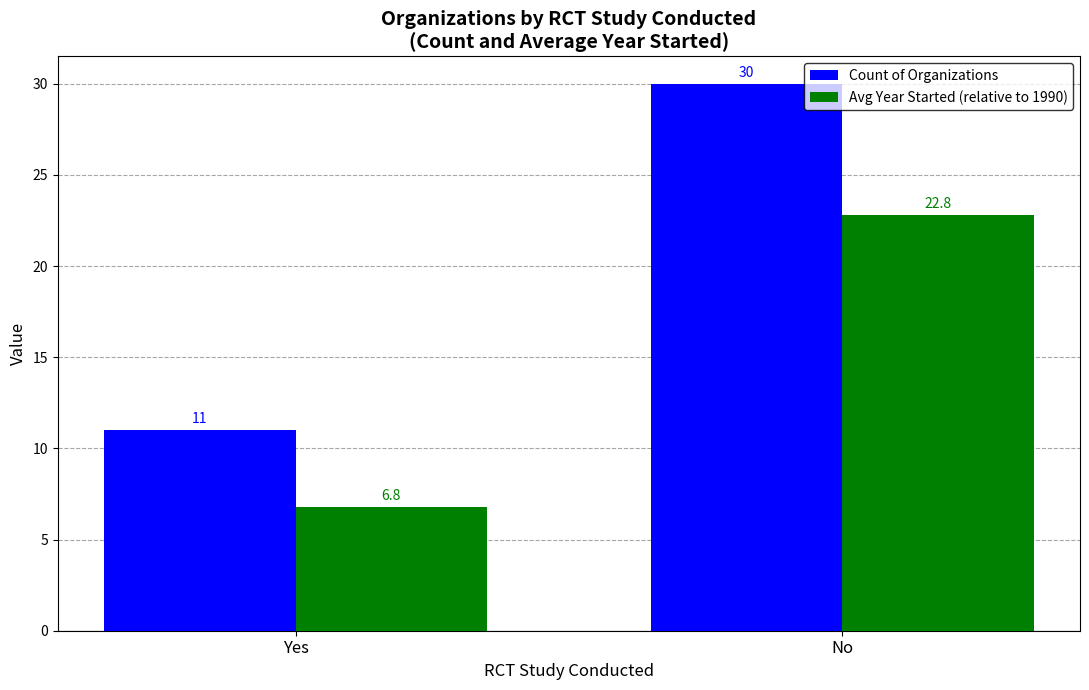

True or false: Avg Year Started (relative to 1990) has a value of 6.8 at Yes.

True